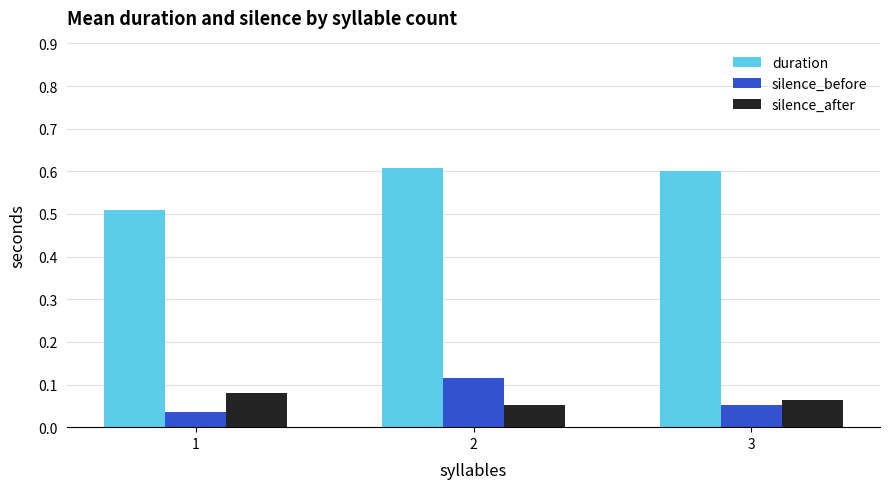

What is the total value across all series at 1?

0.6